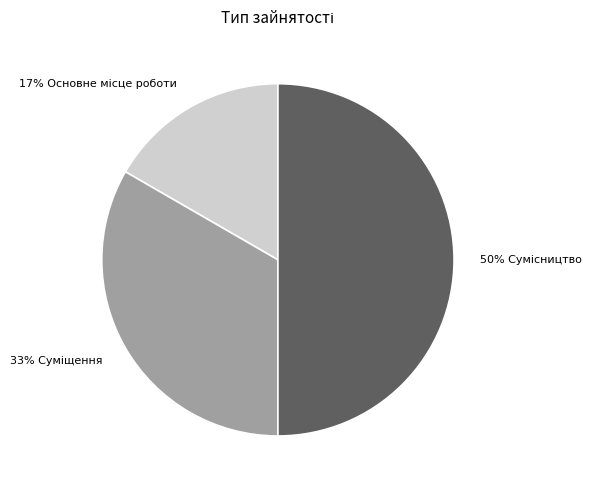

To the nearest percent, what is the difference between the largest and smallest slice percentages?

33%